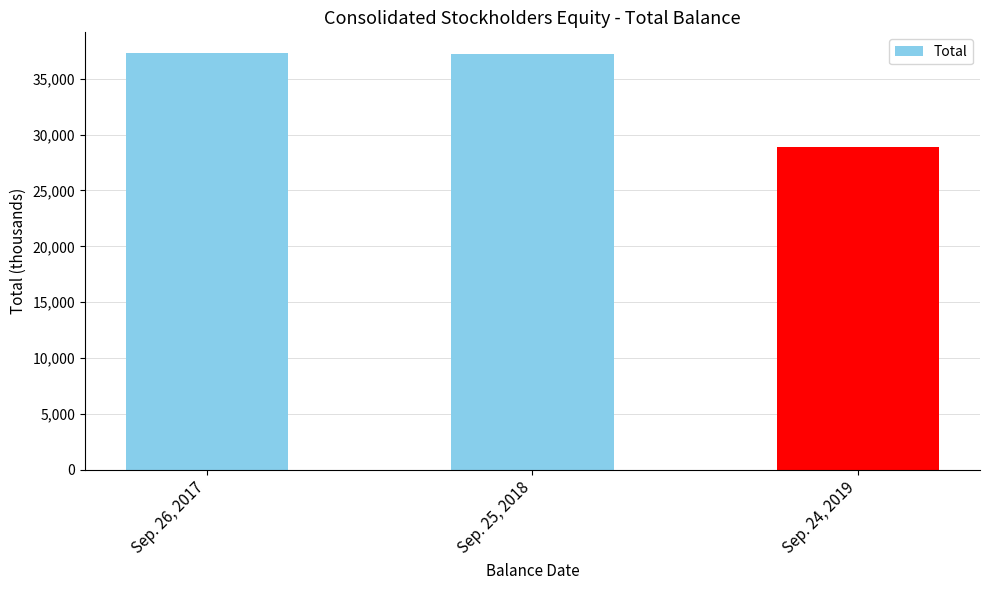

At which label does the data first exceed 37221?

Sep. 26, 2017